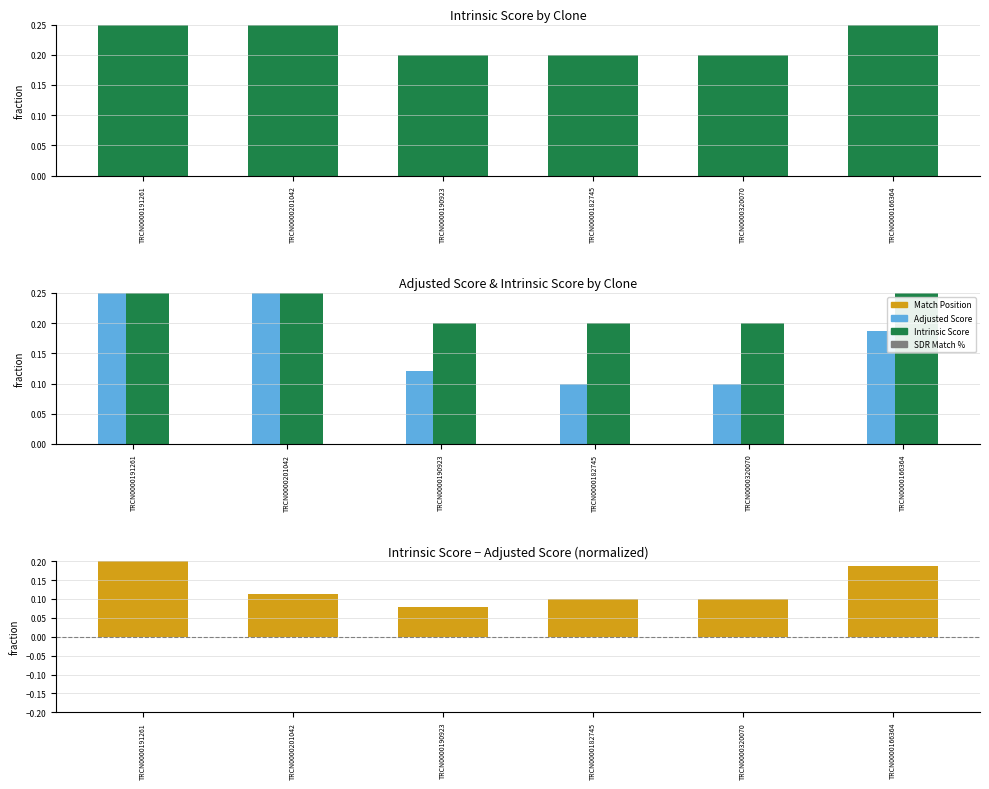

At TRCN0000166364, list the series in order from smallest to largest.

Adjusted Score, Intrinsic Score